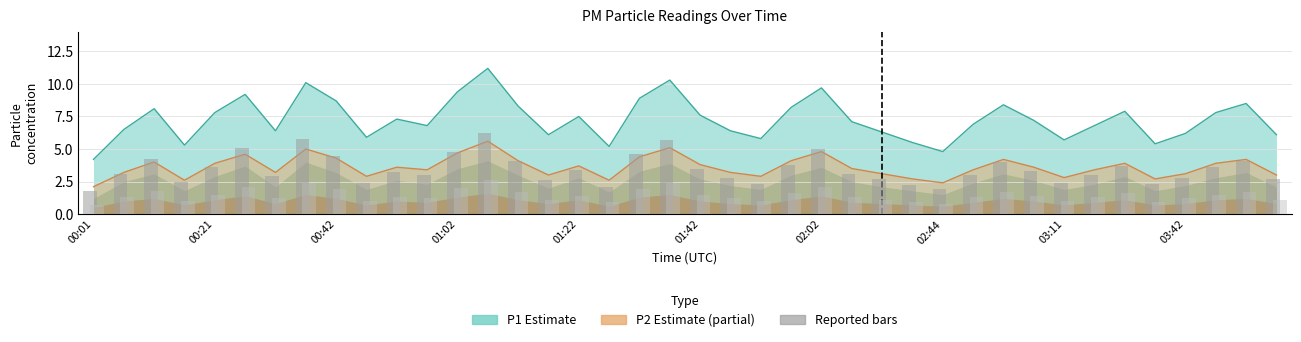

What is the value of the P1 reported bar at the 16th from the left?

2.6